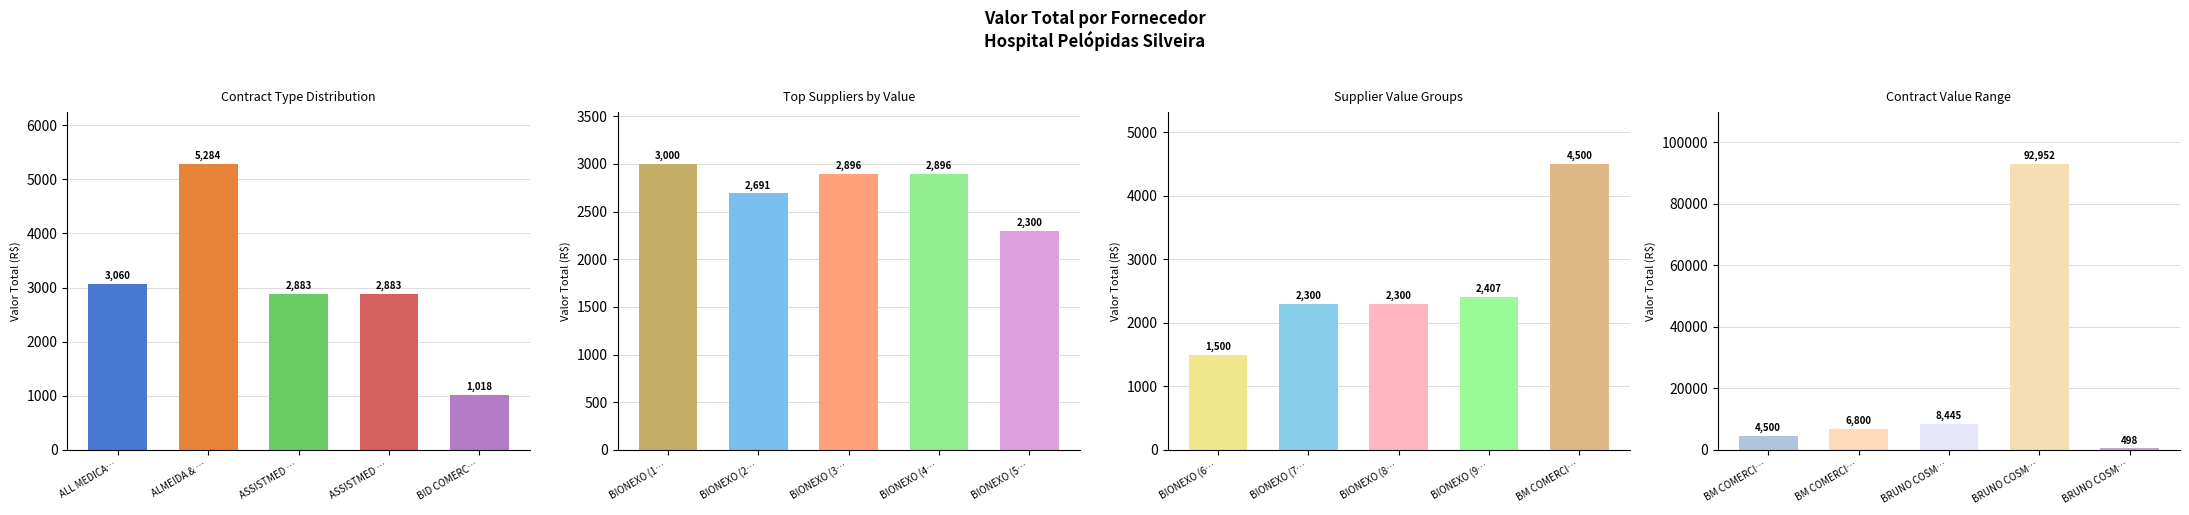

Is it true that the value at BIONEXO (1) is 3000.0?

True